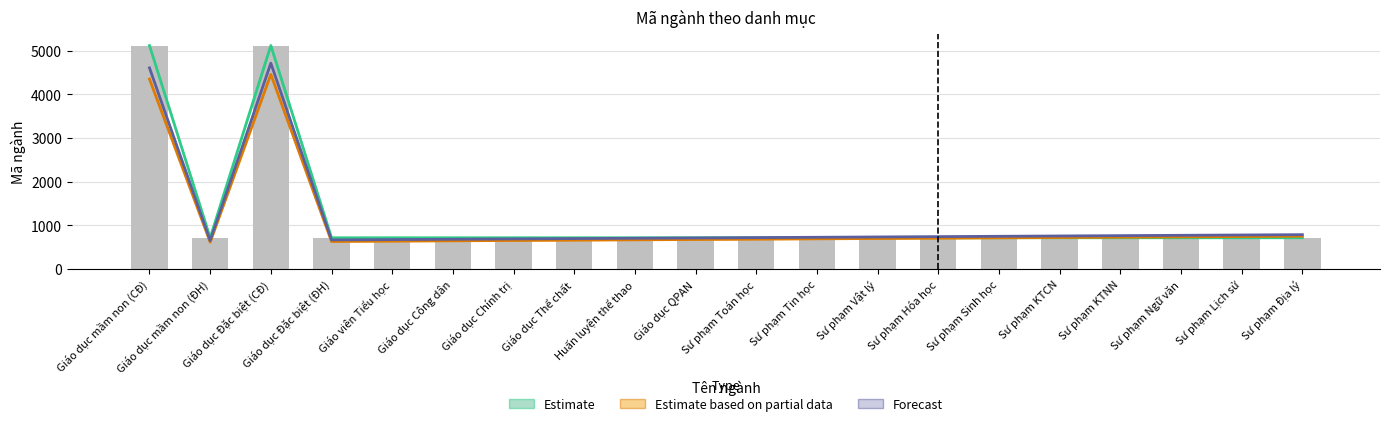

What is the label of the 19th bar from the left?

Sư phạm Lịch sử